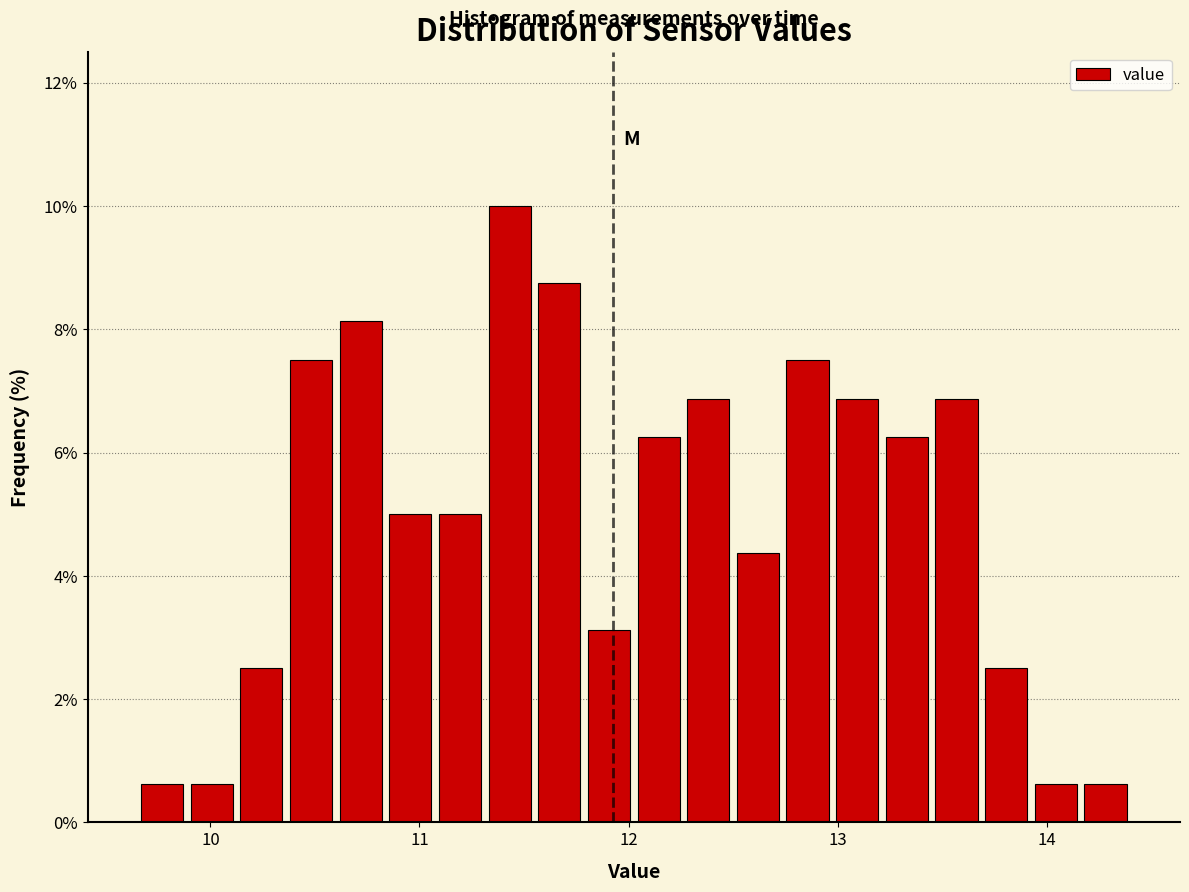

Read against the x-axis, roughly where is the centre of the tallest bar?

11.4